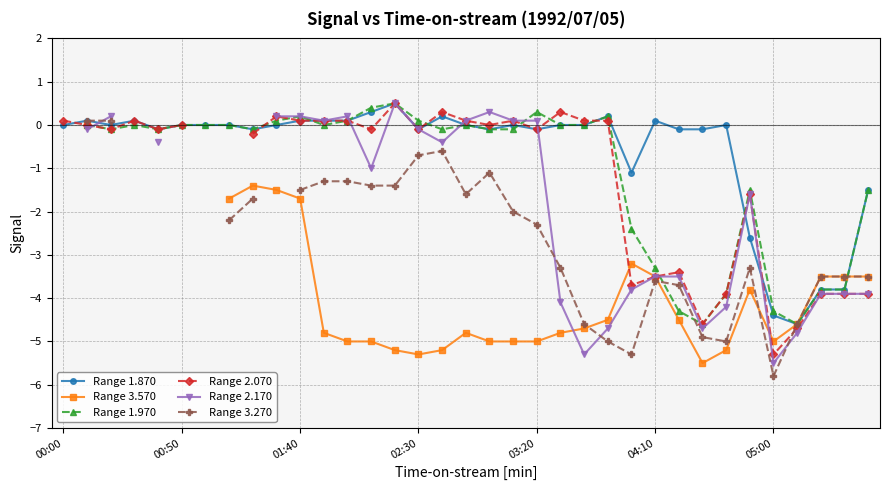

True or false: Range 1.870 has more than 1 points higher than both neighbors.

True